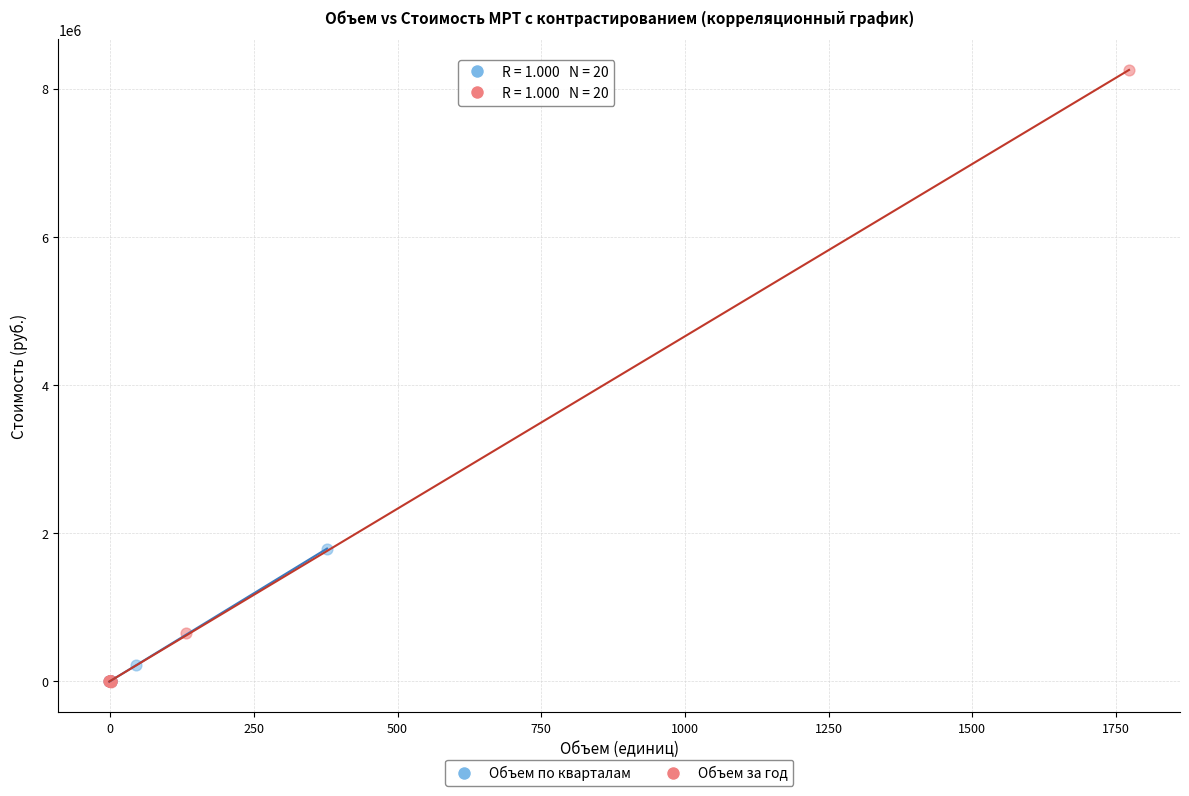

Which series has the widest spread of Y values?

Объем за год